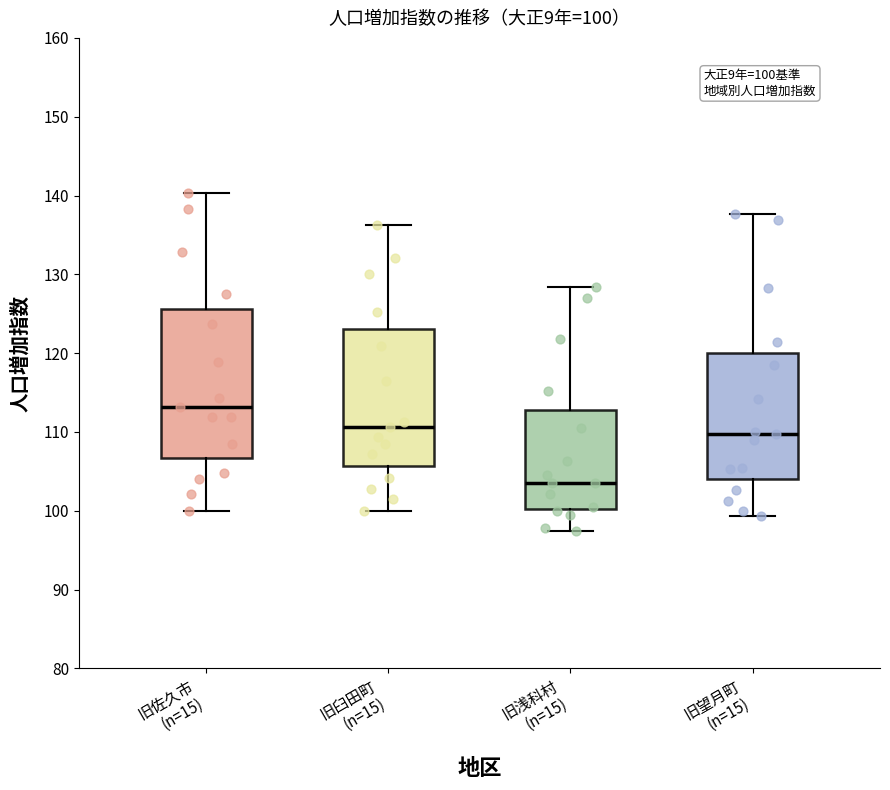

Comparing the boxes themselves (not the whiskers), which one is the tallest?

旧佐久市 (n=15)